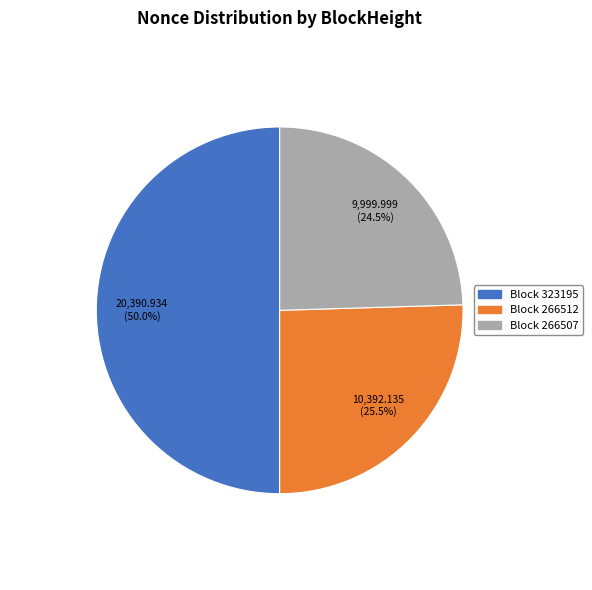

How many segments does this pie chart have?

3